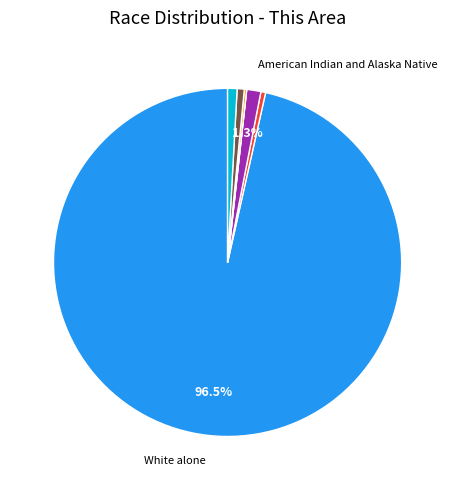

Is there a majority slice in this chart?

Yes